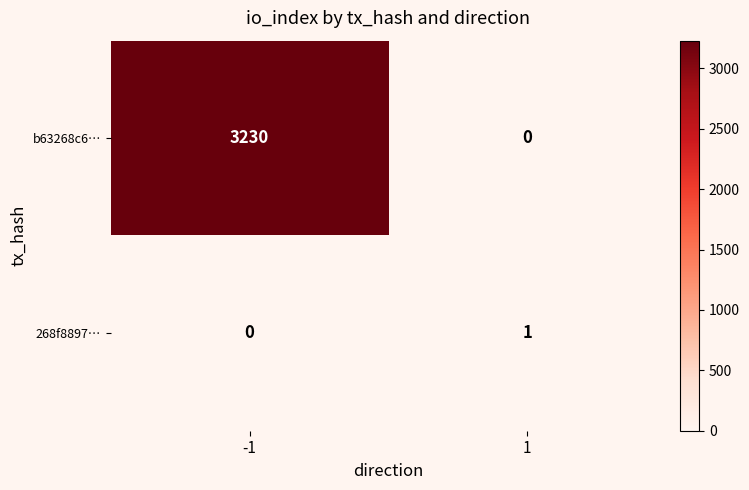

What is the difference between the maximum and minimum values in the b63268c6… series?

3230